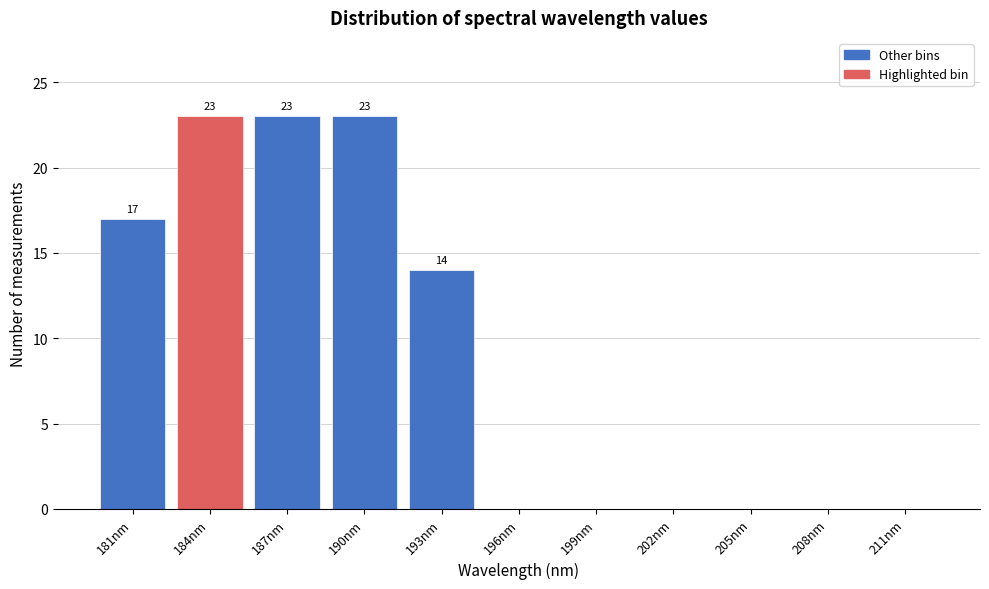

Reading right to left, extract all data points from this chart.

211nm=0	208nm=0	205nm=0	202nm=0	199nm=0	196nm=0	193nm=14	190nm=23	187nm=23	184nm=23	181nm=17